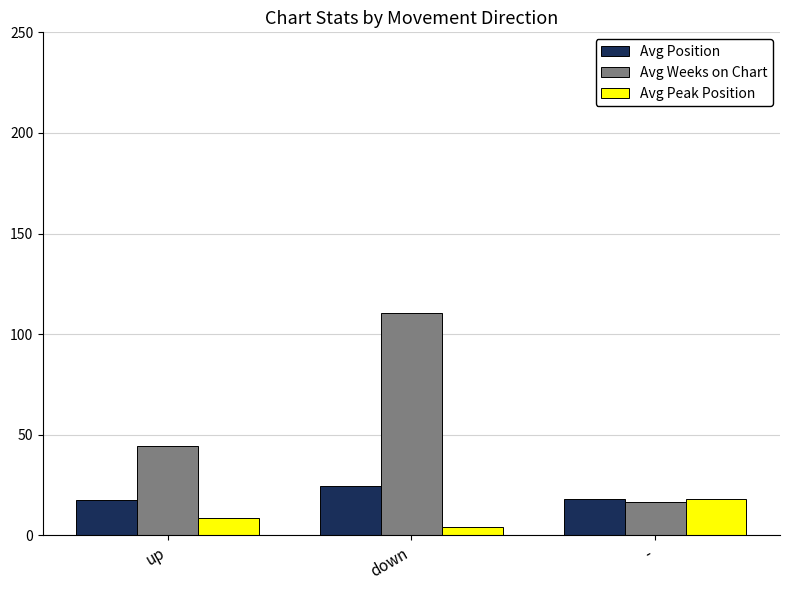

What is the difference between the maximum and minimum values in the Avg Weeks on Chart series?

94.2